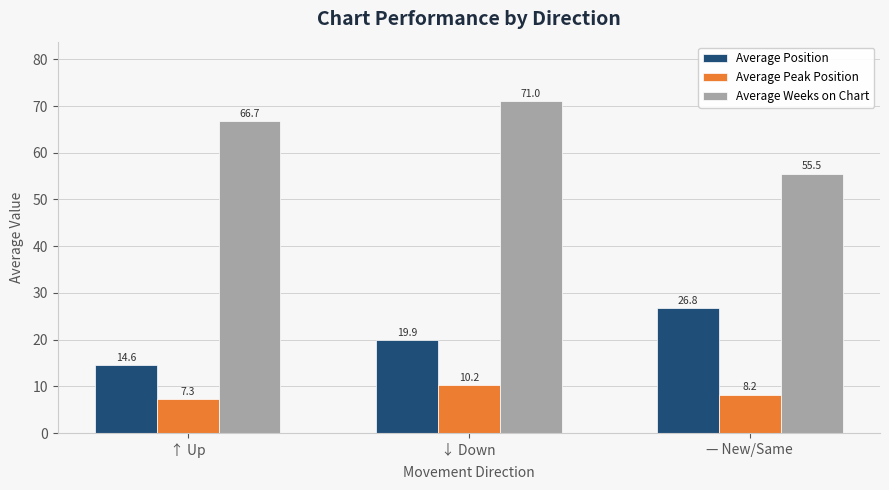

Rank the categories by Average Weeks on Chart value from highest to lowest.

↓ Down, ↑ Up, — New/Same